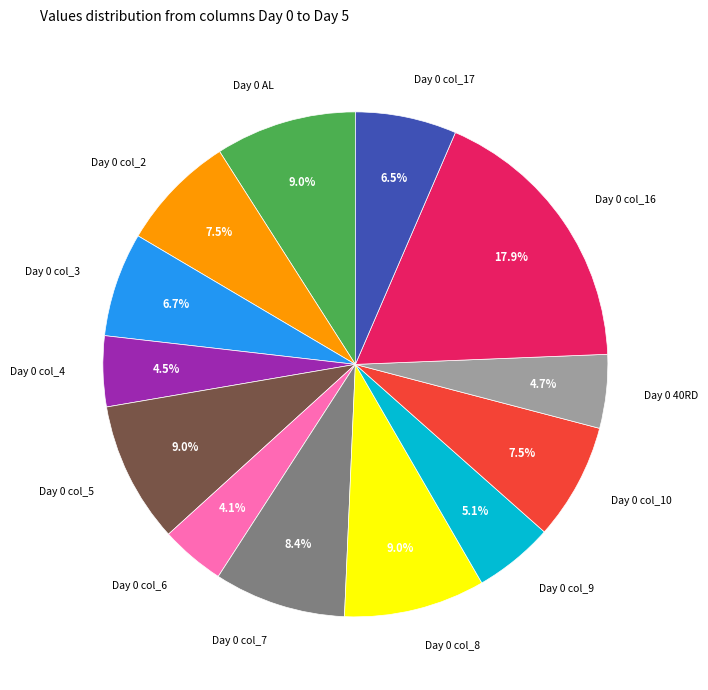

What is the total percentage of Day 0 col_7 and Day 0 col_10?

15.9%